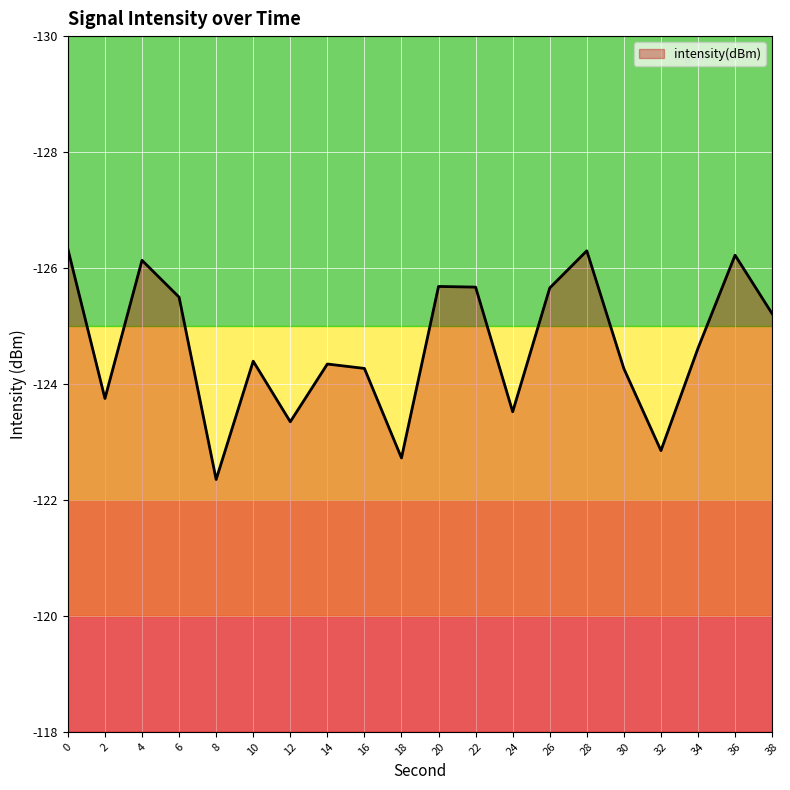

Reading left to right, list all the values displayed in this chart.

0=-126.3	2=-123.7	4=-126.1	6=-125.5	8=-122.4	10=-124.4	12=-123.3	14=-124.3	16=-124.3	18=-122.7	20=-125.7	22=-125.7	24=-123.5	26=-125.7	28=-126.3	30=-124.3	32=-122.9	34=-124.6	36=-126.2	38=-125.2